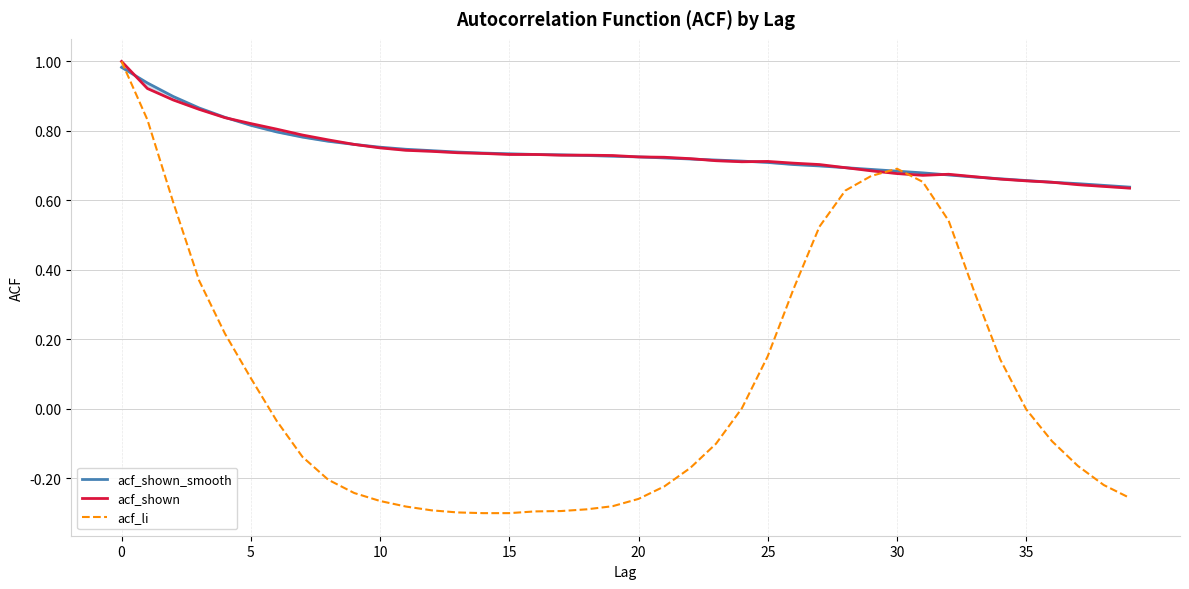

What is the spread (max minus min) of values at 24?

0.7